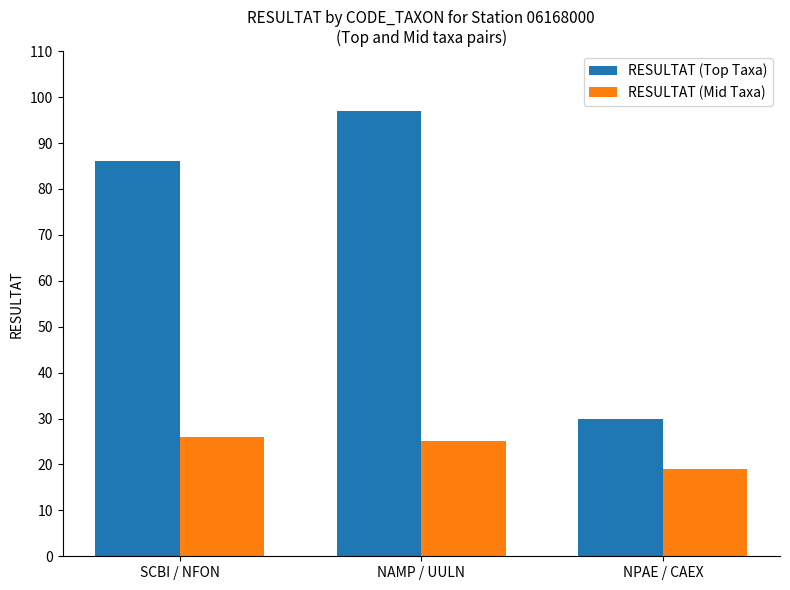

How many values in the RESULTAT (Top Taxa) series are below 86?

1